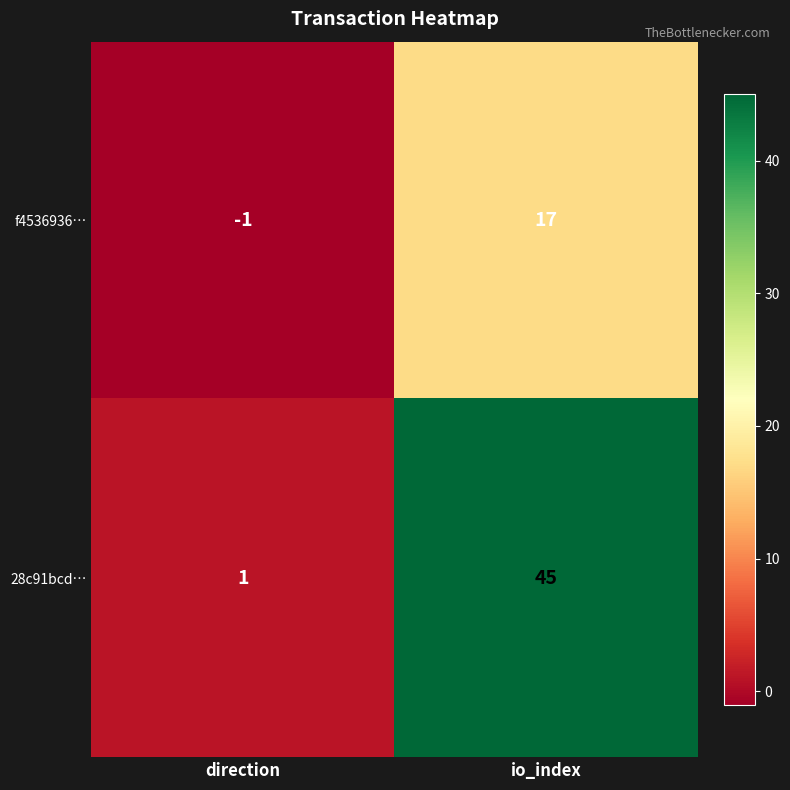

What is the spread (max minus min) of values at direction?

2